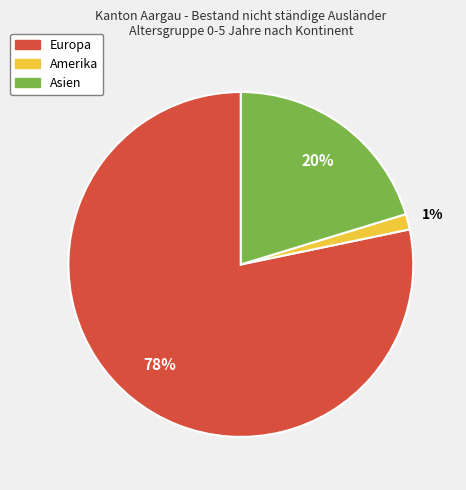

Is there any slice that represents more than half of the pie?

Yes